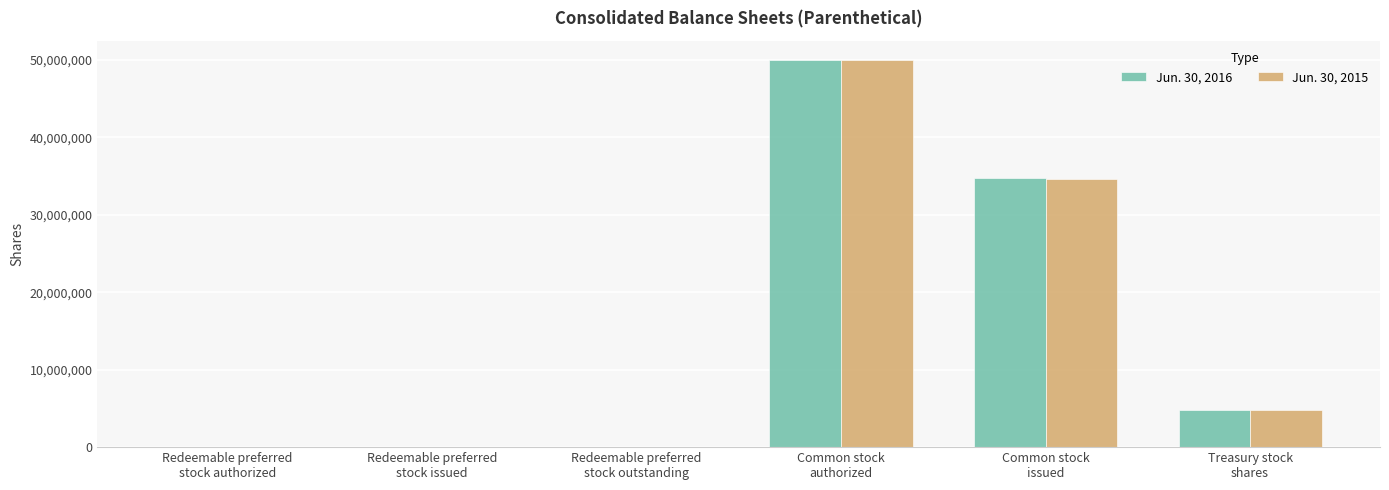

True or false: Jun. 30, 2016 has a value of 50000 at Redeemable preferred
stock authorized.

True